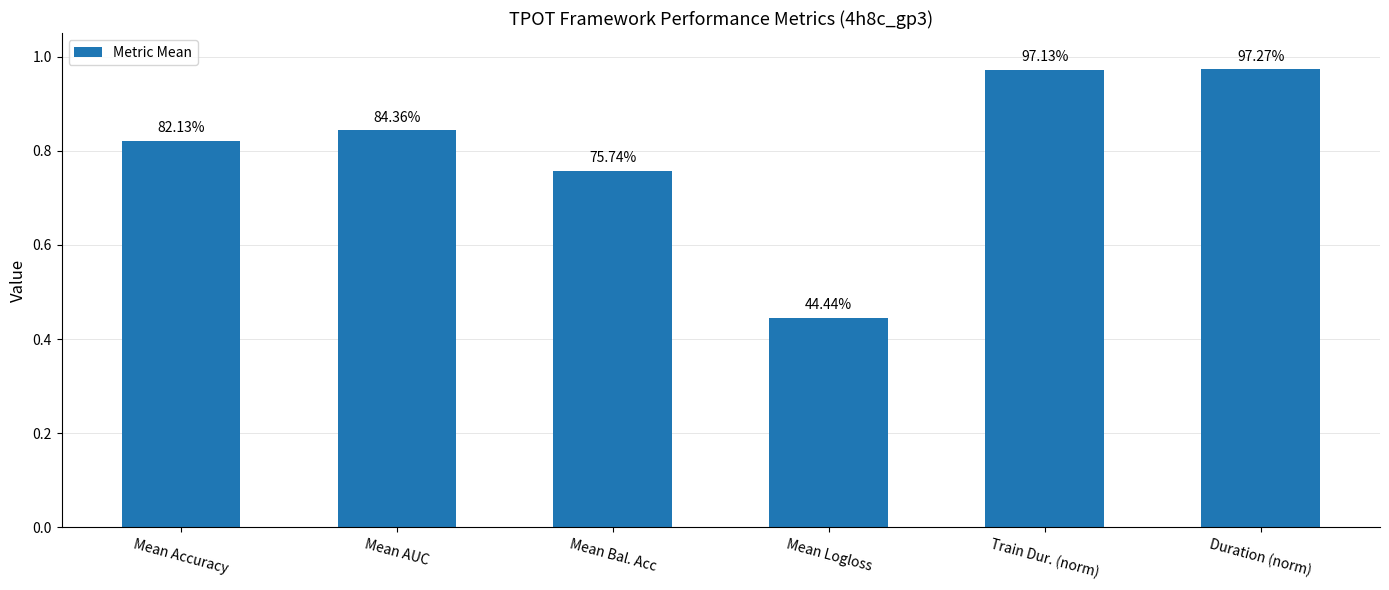

Reading left to right, list all the values displayed in this chart.

Mean Accuracy=0.8	Mean AUC=0.8	Mean Bal. Acc=0.8	Mean Logloss=0.4	Train Dur. (norm)=1.0	Duration (norm)=1.0